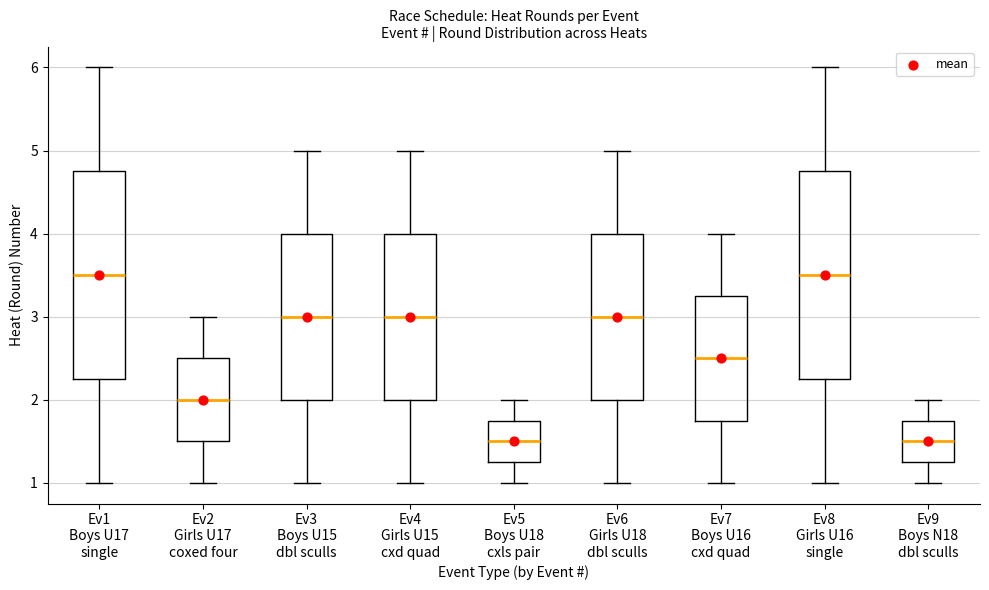

Reading left to right, transcribe this box plot: for each box, give where its median line is, the range the box spans, and where its two whiskers end, as read against the y-axis. The values are not printed on the chart, so give them approximately, as read against the axis.

Ev1 Boys U17 single: median 3.5, box 2.3 to 4.8, whiskers 1.0 to 6.0
Ev2 Girls U17 coxed four: median 2.0, box 1.5 to 2.5, whiskers 1.0 to 3.0
Ev3 Boys U15 dbl sculls: median 3.0, box 2.0 to 4.0, whiskers 1.0 to 5.0
Ev4 Girls U15 cxd quad: median 3.0, box 2.0 to 4.0, whiskers 1.0 to 5.0
Ev5 Boys U18 cxls pair: median 1.5, box 1.3 to 1.8, whiskers 1.0 to 2.0
Ev6 Girls U18 dbl sculls: median 3.0, box 2.0 to 4.0, whiskers 1.0 to 5.0
Ev7 Boys U16 cxd quad: median 2.5, box 1.8 to 3.3, whiskers 1.0 to 4.0
Ev8 Girls U16 single: median 3.5, box 2.3 to 4.8, whiskers 1.0 to 6.0
Ev9 Boys N18 dbl sculls: median 1.5, box 1.3 to 1.8, whiskers 1.0 to 2.0